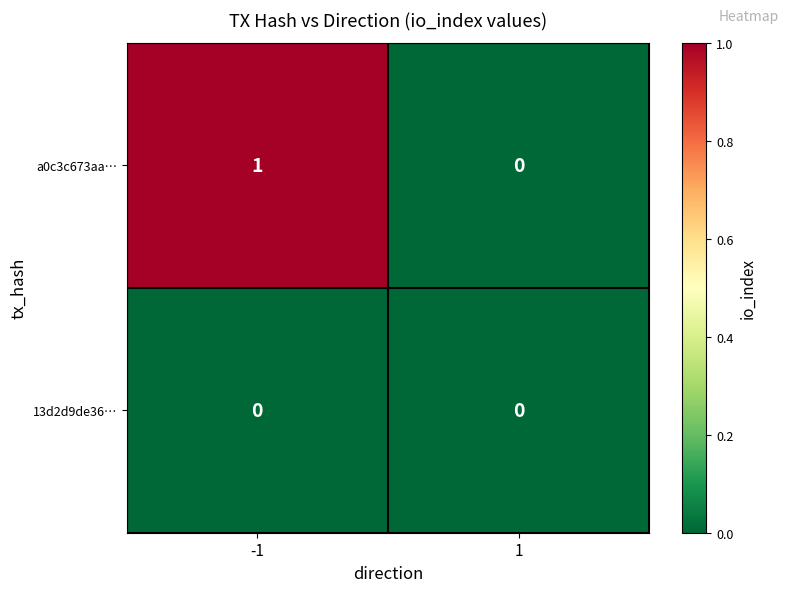

How many distinct data groups are displayed?

2